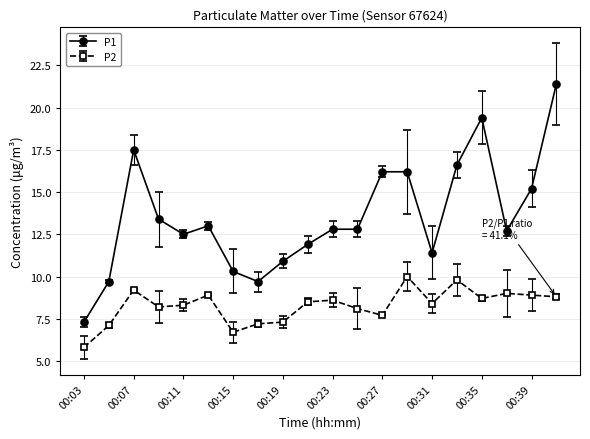

True or false: P1 and P2 cross at least once.

False